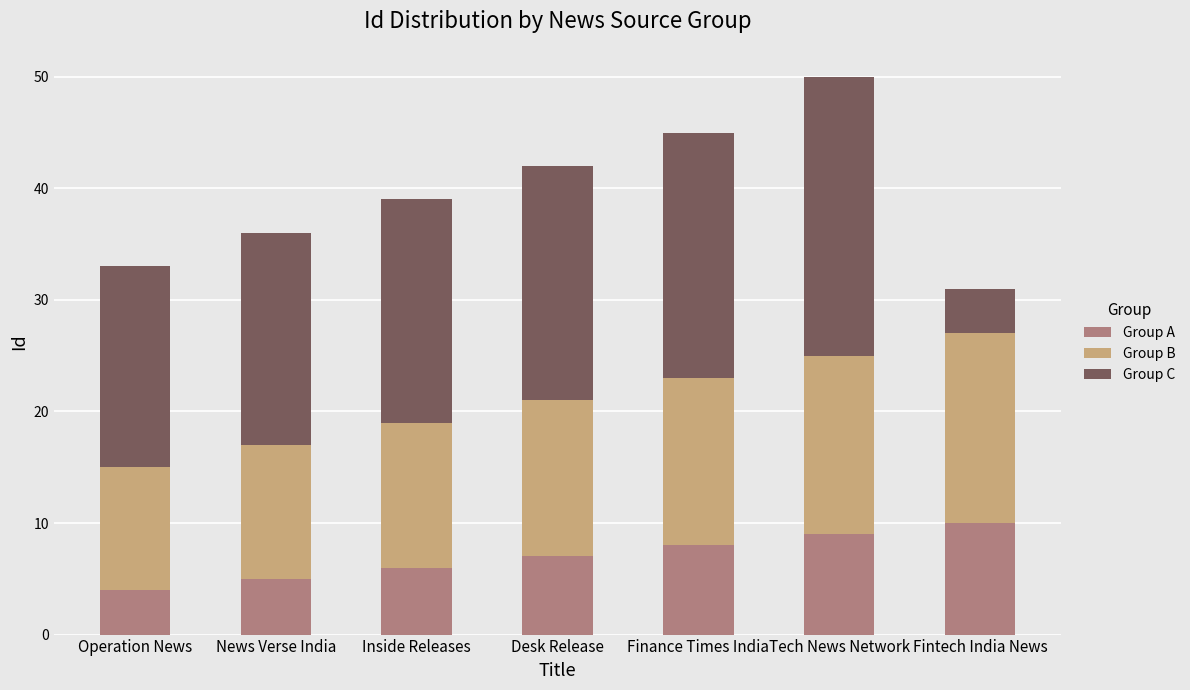

What is the maximum value for Group A?

10